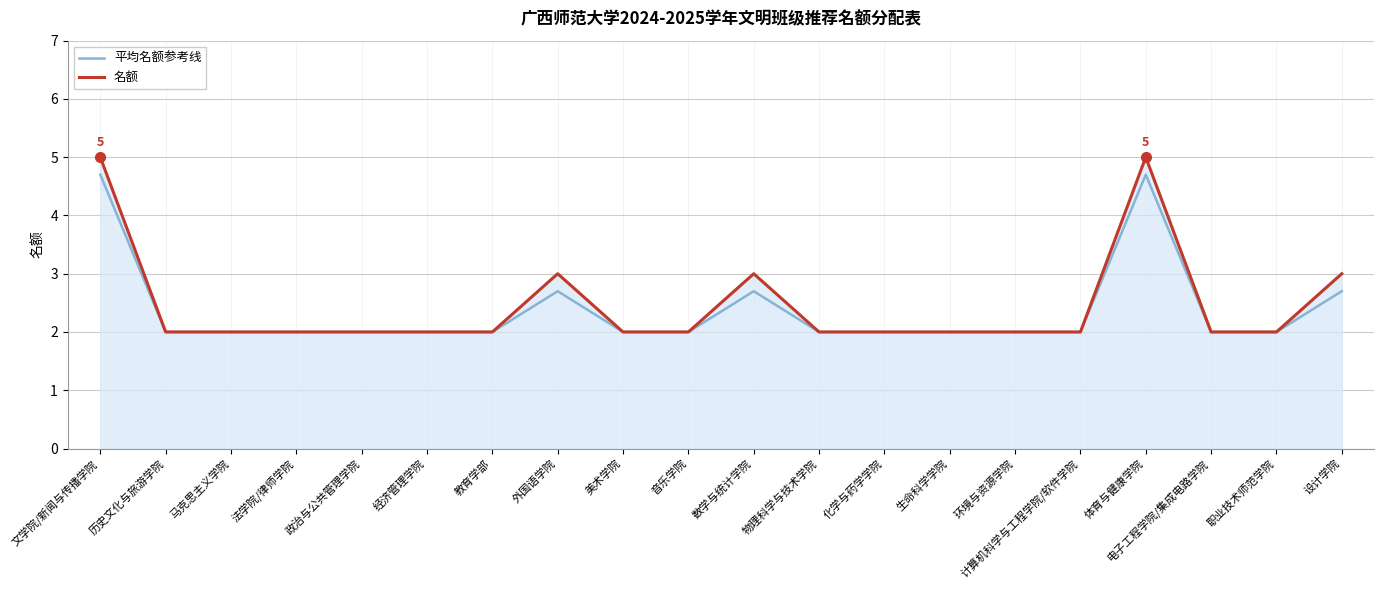

The value of 名额 at 音乐学院 is 0.6. True or false?

False